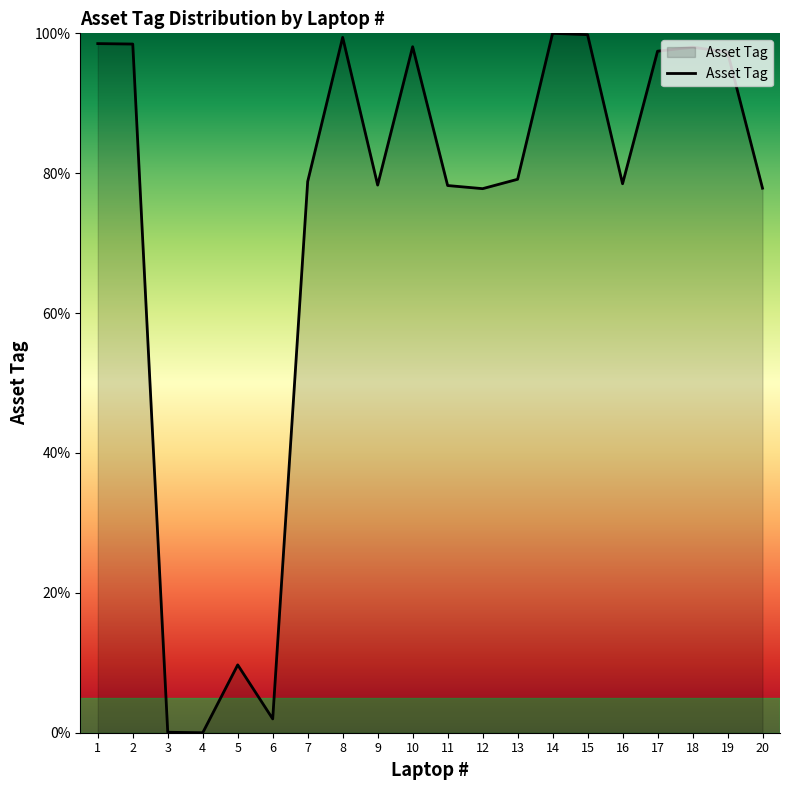

Is it true that the value at 13 is 79.1?

True